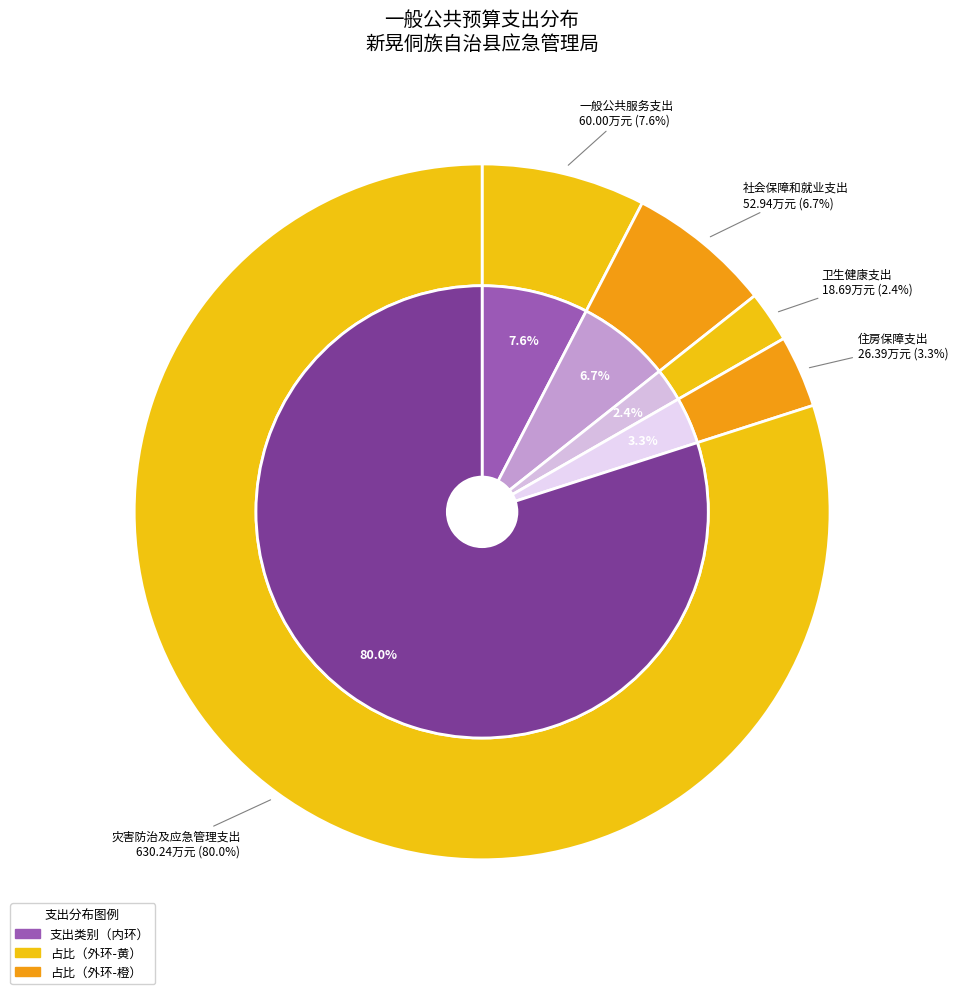

What is the total percentage of 卫生健康支出 and 社会保障和就业支出?

9.1%